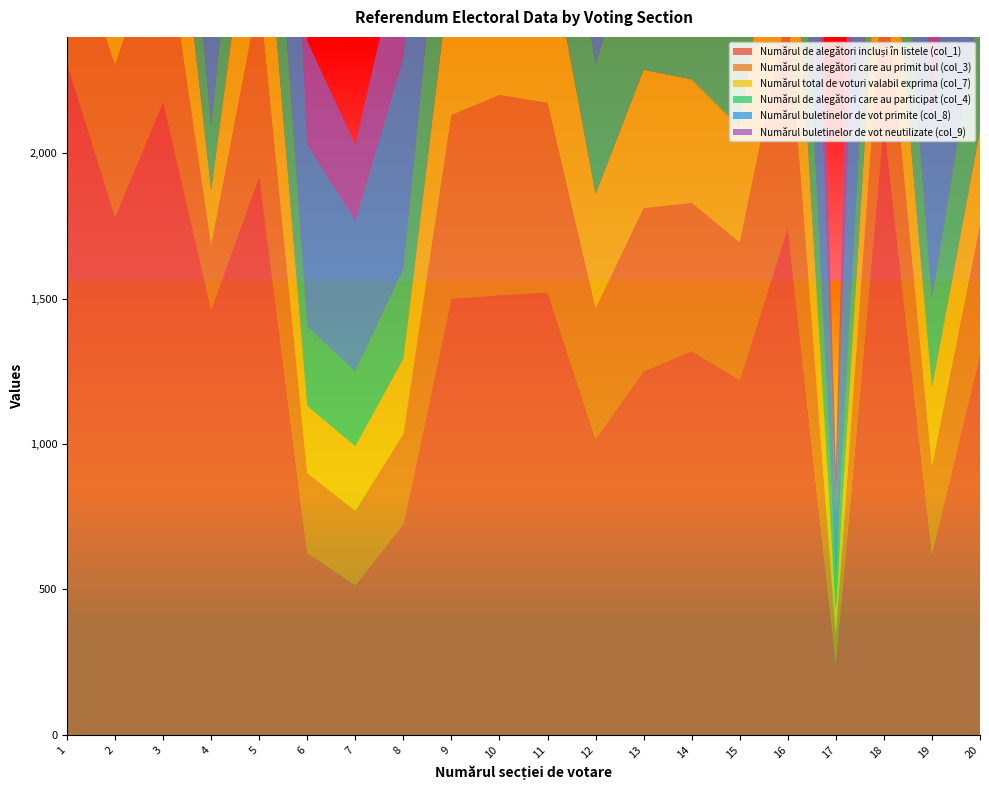

Reading left to right, extract all data points from this chart.

Numărul de alegători incluși în listele (col_1): 2305	1780	2173	1461	1918	627	514	726	1499	1512	1521	1018	1250	1320	1220	1741	244	2097	624	1307
Numărul de alegători care au primit bul (col_3): 481	522	622	221	627	273	257	309	632	688	652	448	561	509	473	749	98	535	301	444
Numărul total de voturi valabil exprima (col_7): 437	458	553	191	569	231	221	259	524	552	576	393	476	425	396	682	88	468	268	327
Numărul de alegători care au participat (col_4): 481	522	622	221	627	273	257	309	628	688	628	448	561	509	473	749	98	535	301	444
Numărul buletinelor de vot primite (col_8): 2319	1785	2183	1461	1918	627	518	728	1506	1512	1521	1018	1258	1320	1220	1740	245	2116	627	1320
Numărul buletinelor de vot neutilizate (col_9): 1838	1263	1561	1240	1291	354	261	419	874	824	869	570	697	811	747	991	147	1581	326	876